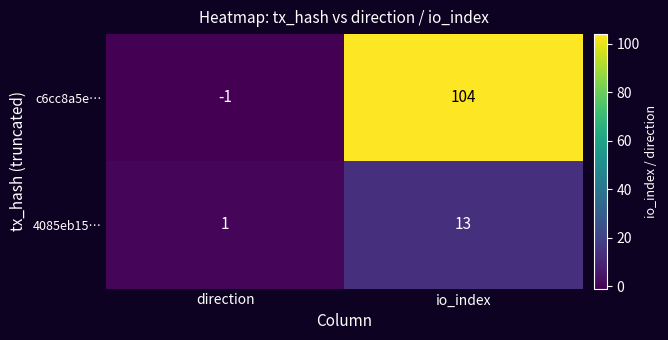

Which series has the widest spread of values?

c6cc8a5e…